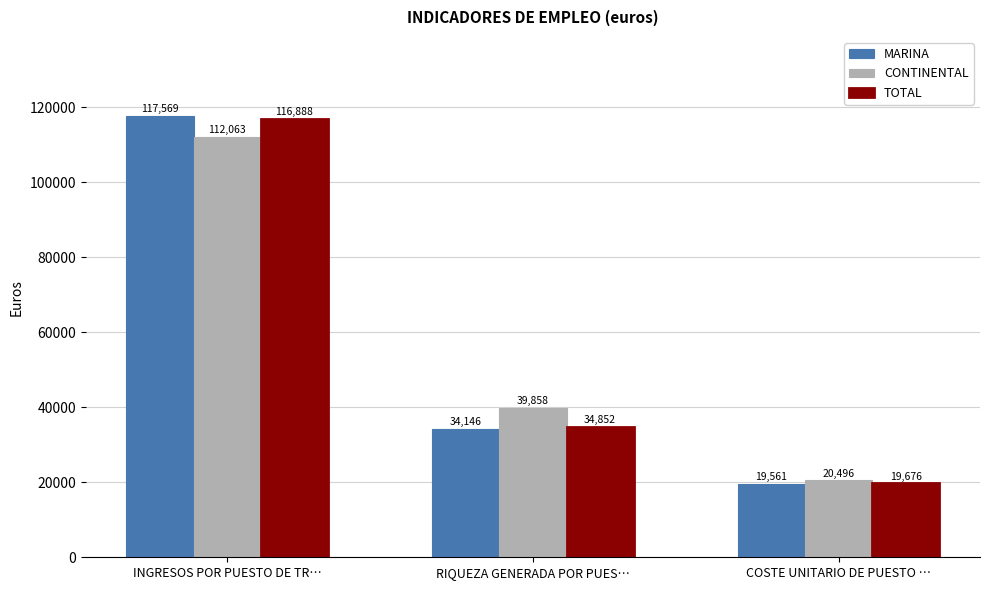

At which label does CONTINENTAL reach its peak?

INGRESOS POR PUESTO DE TR…